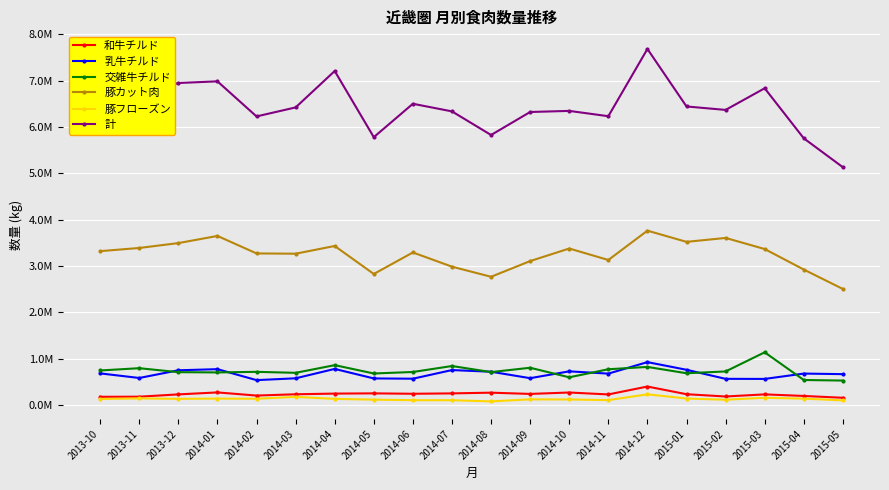

The 豚カット肉 series shows 2502444.0 at 2015-05. True or false?

True